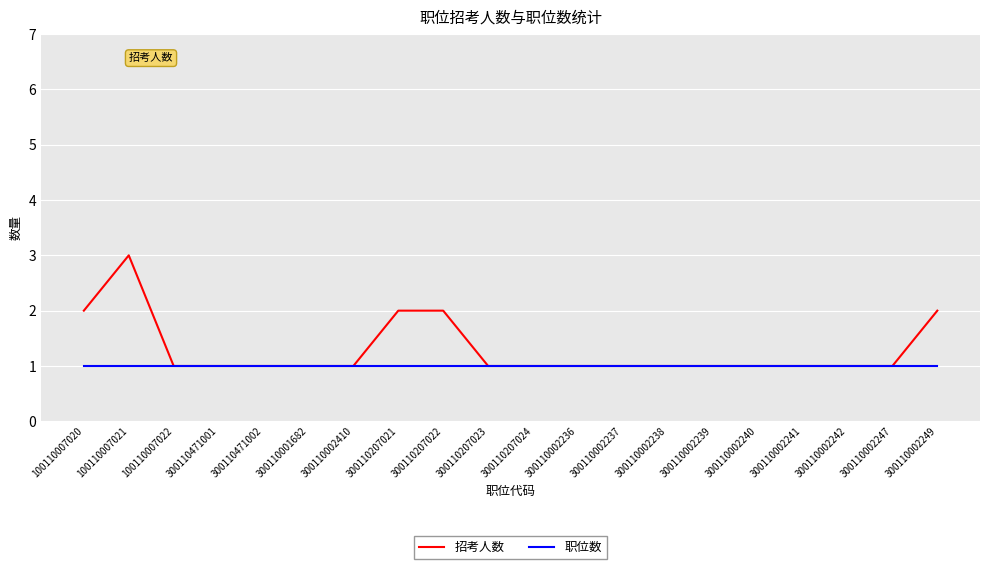

What position from the right is 300110207024?

10